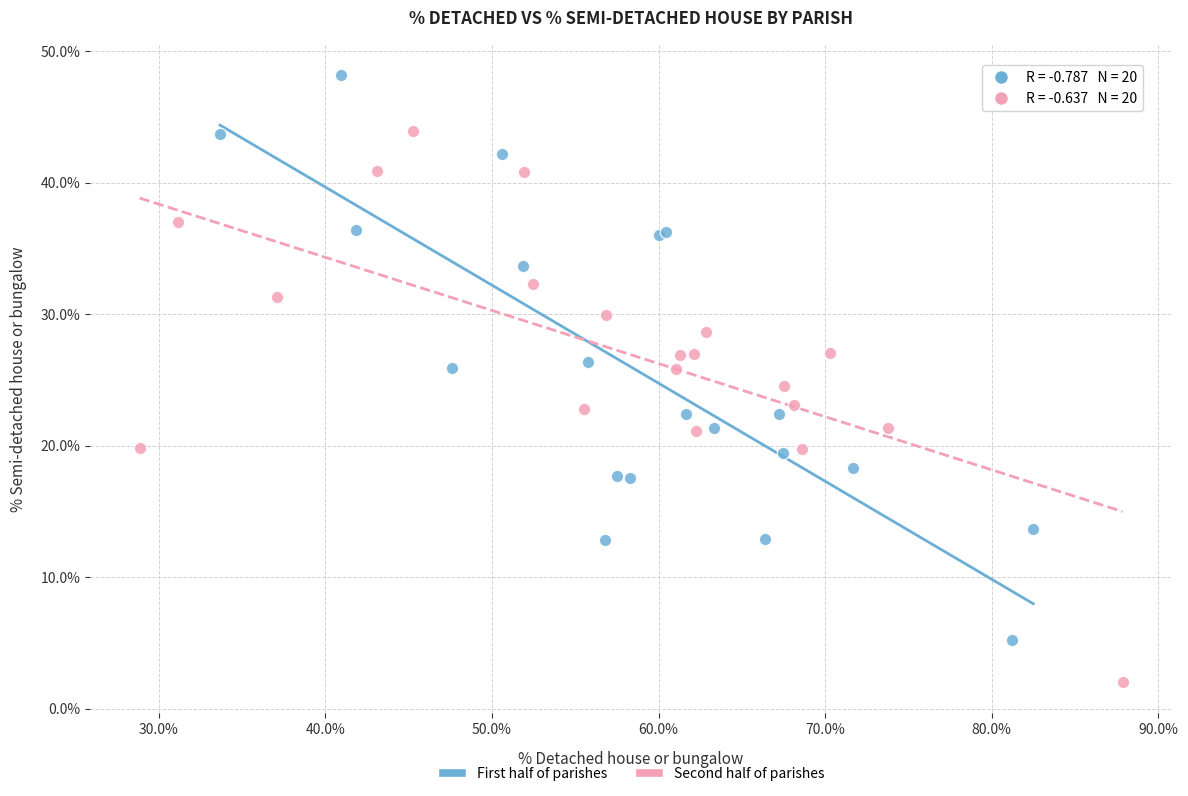

Which series has the largest Y range (max minus min)?

First half of parishes